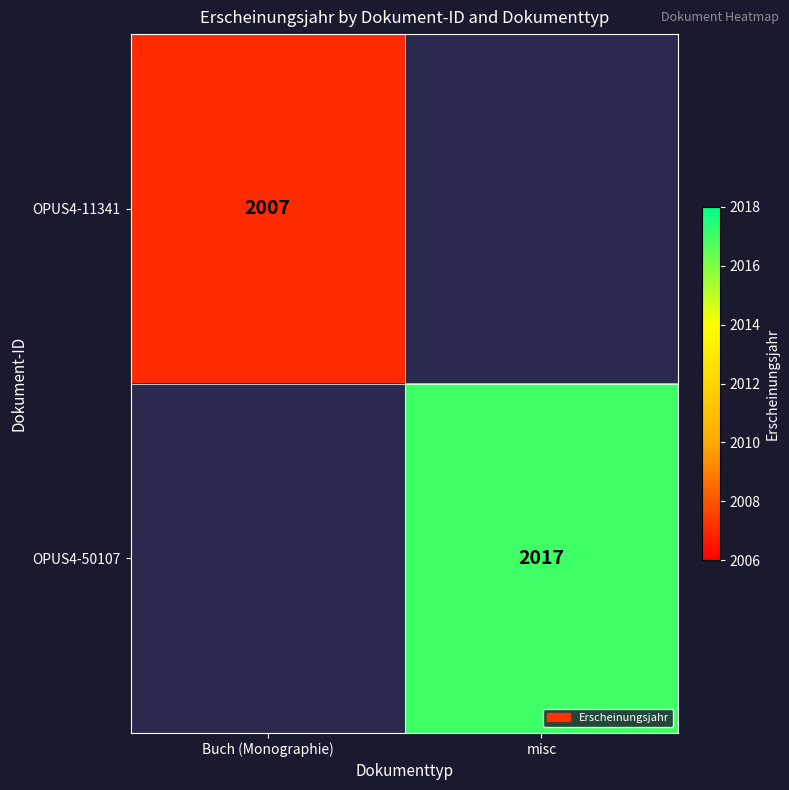

The value of OPUS4-11341 at Buch (Monographie) is 1348. True or false?

False